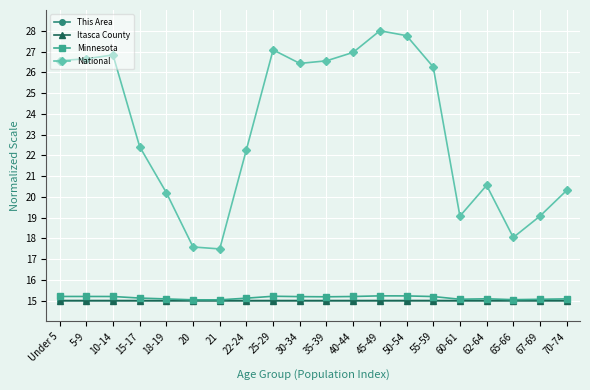

Count the number of categories in the chart.

20